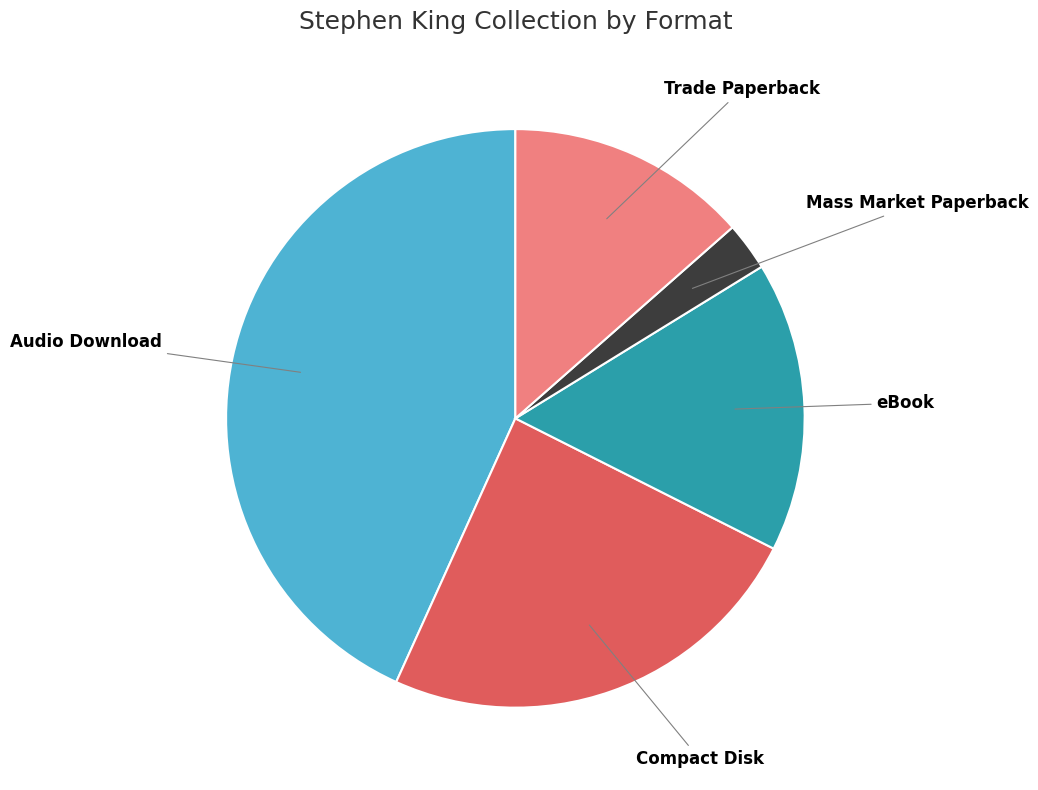

Is it true that eBook is 4% of the pie?

False